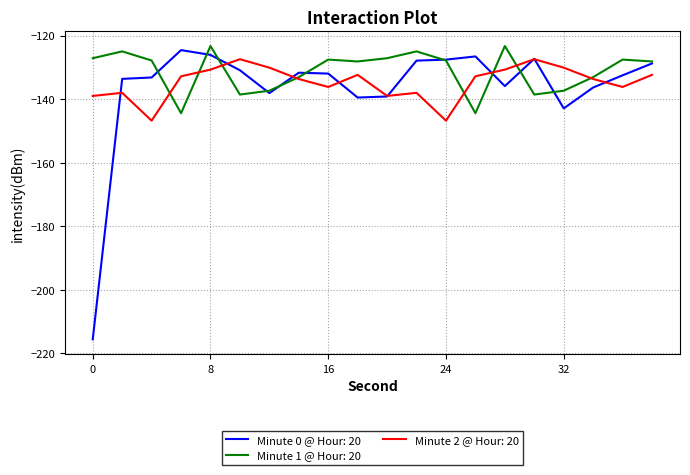

What is the smallest value displayed?

-215.6